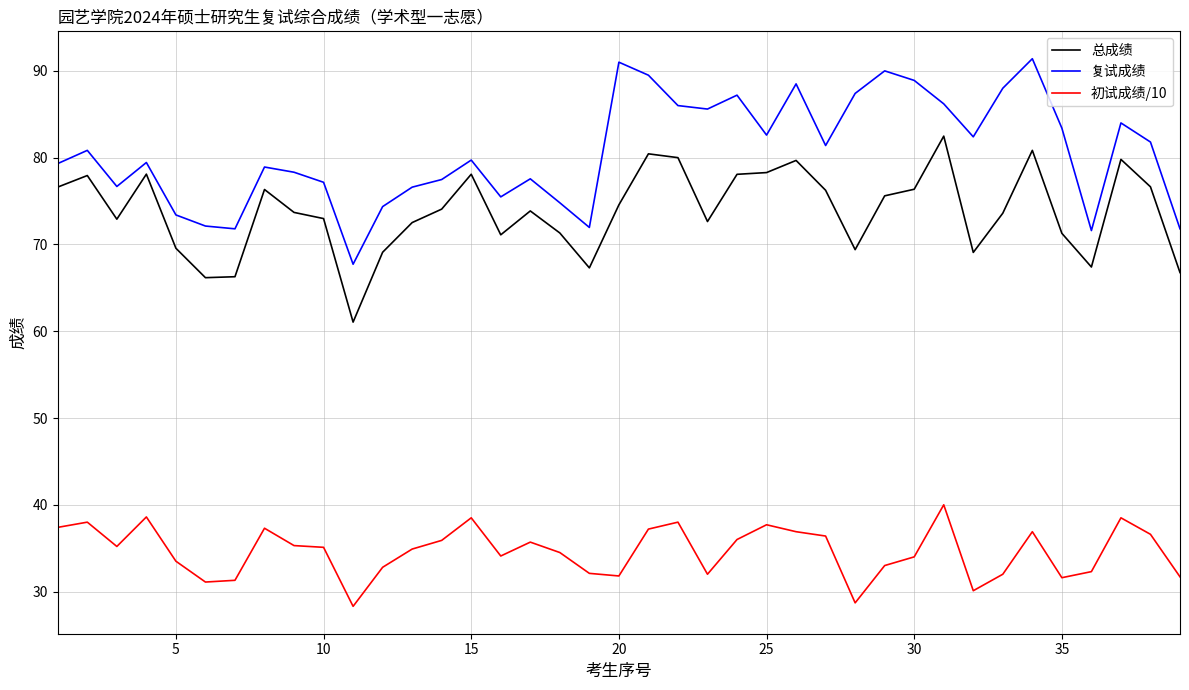

True or false: 初试成绩/10 and 总成绩 intersect in this chart.

False